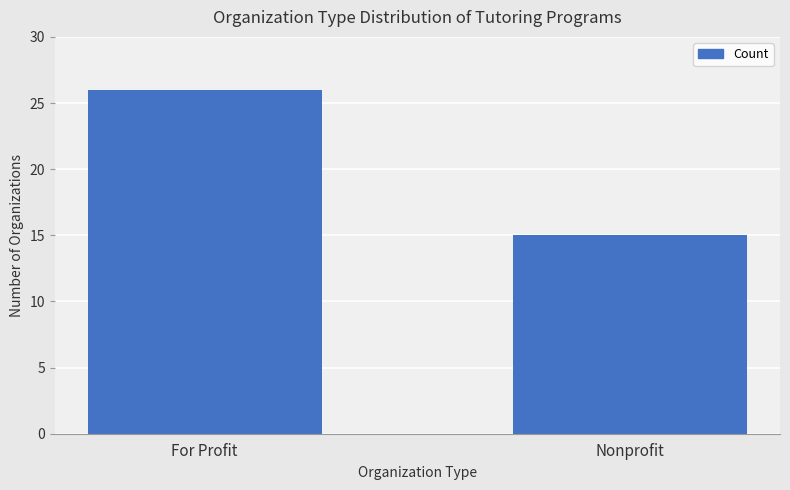

What is the value of the 2nd bar from the left?

15